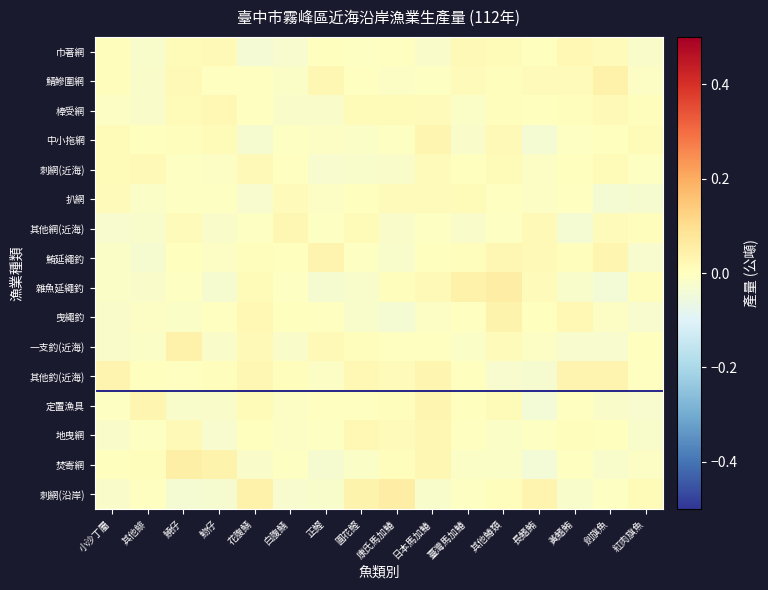

Which category has the lowest value across all series?

長鰭鮪